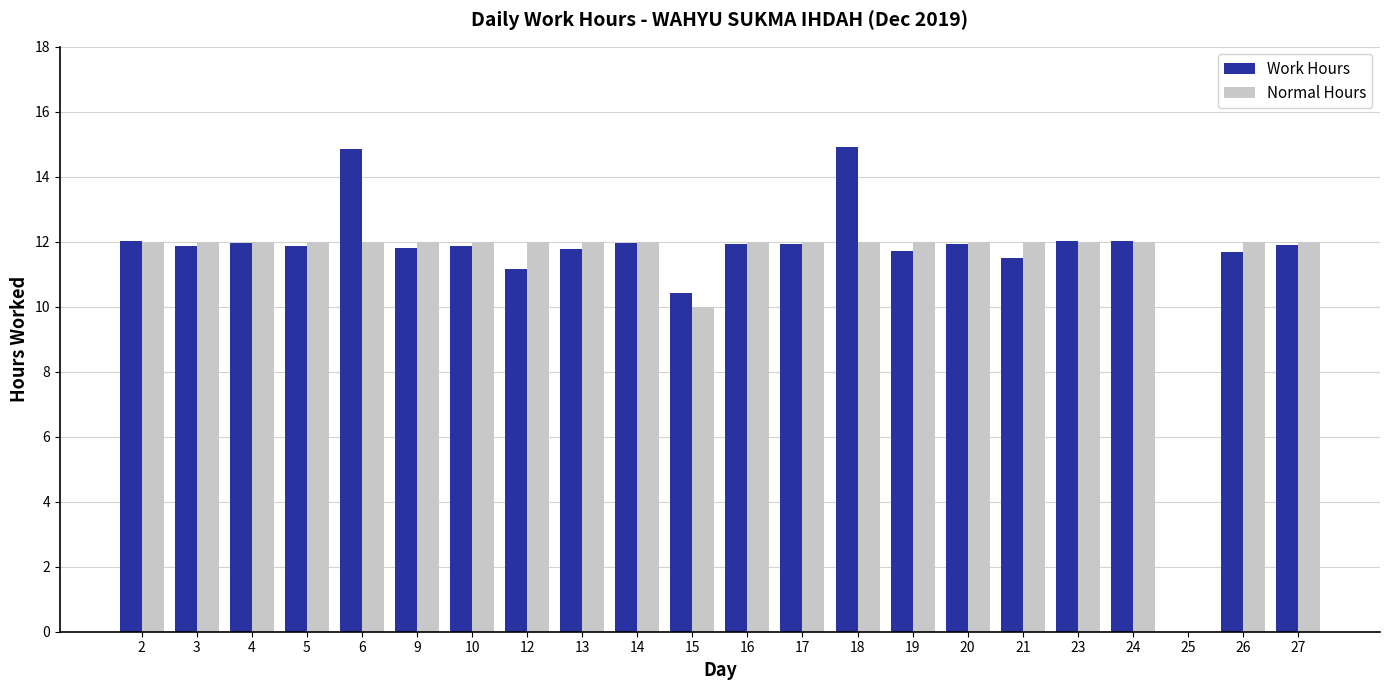

Which series changed the most between 18 and 26?

Work Hours